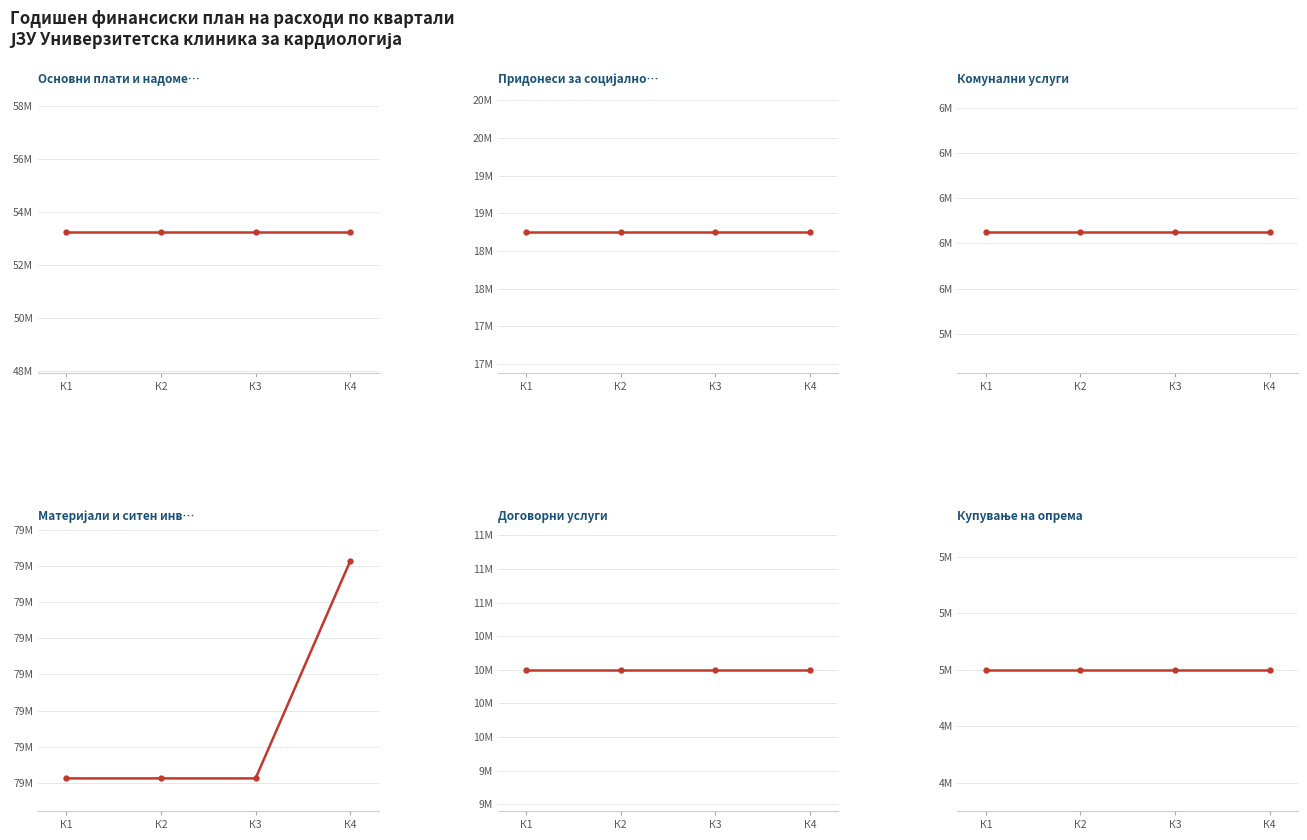

What value does the Комунални услуги series have at К1?

6250000